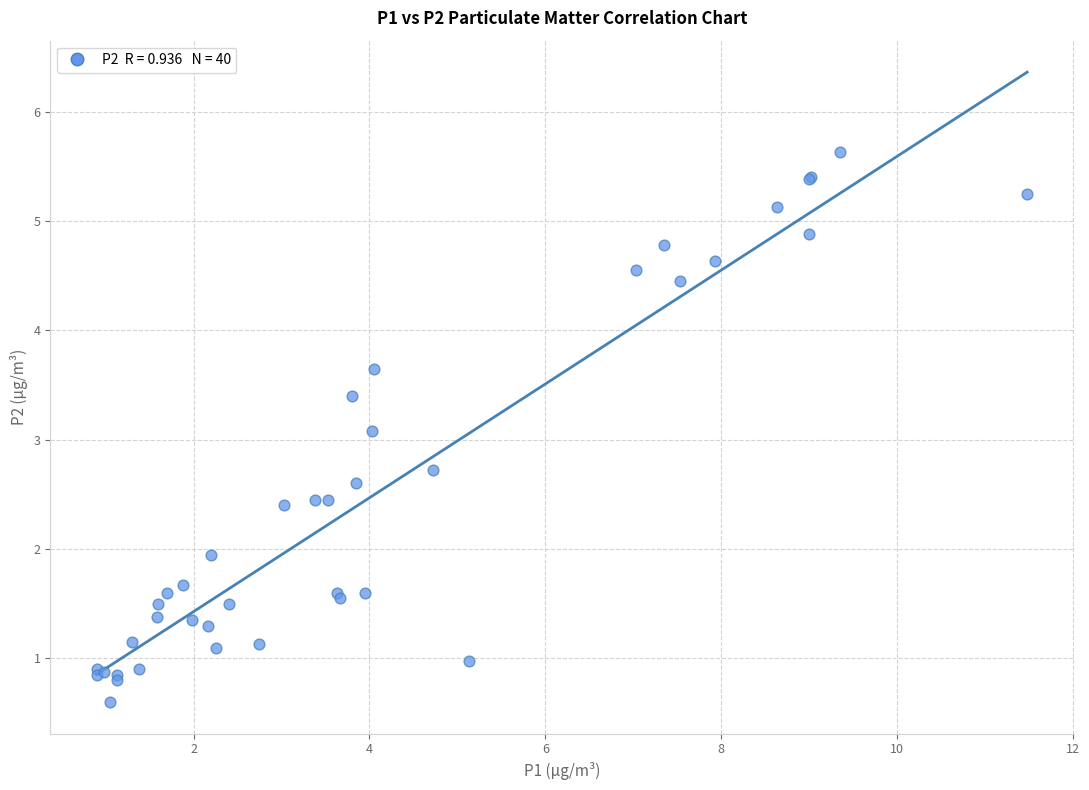

What Y value in the scatter plot is closest to 3?

3.1